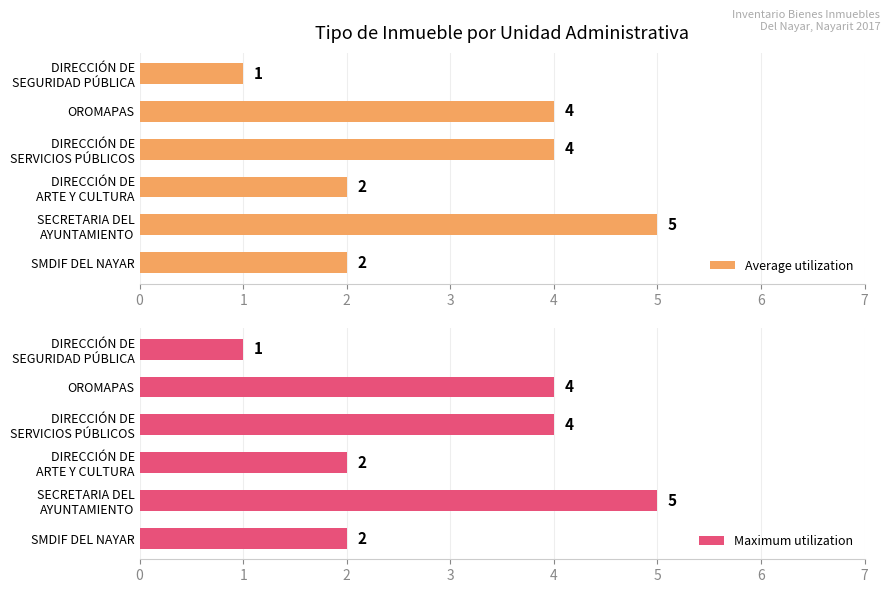

What is the sum of all Average utilization values?

18